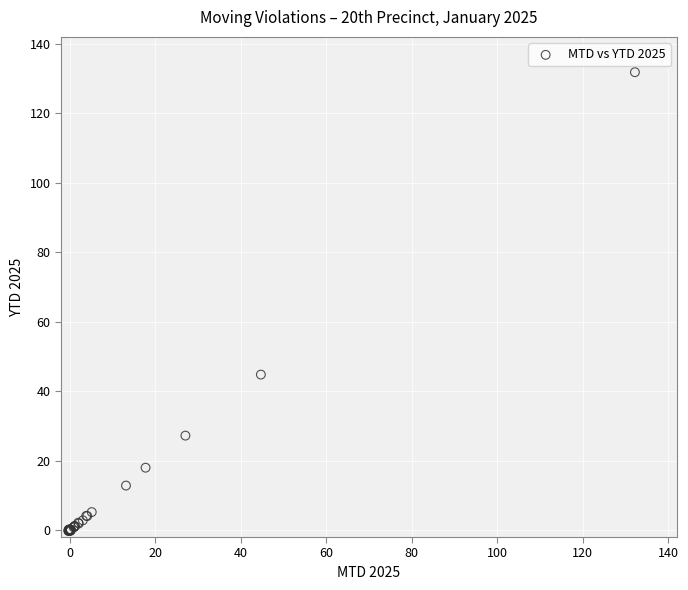

What Y value in the scatter plot is closest to 65?

44.8